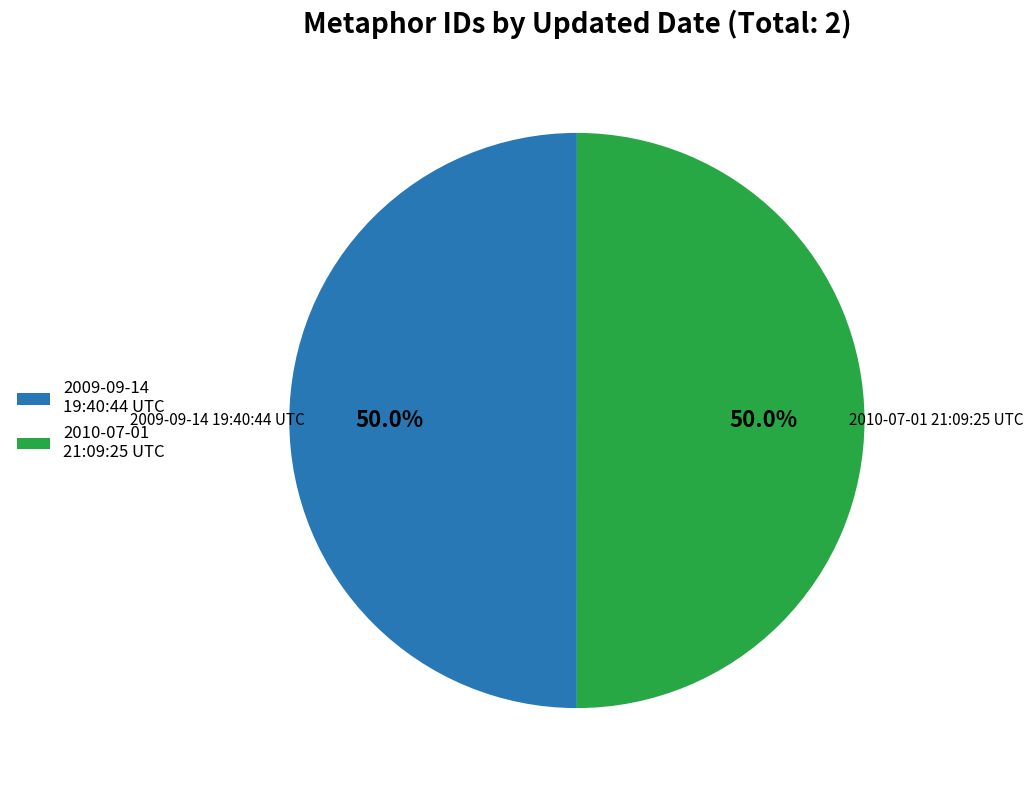

How many segments does this pie chart have?

2